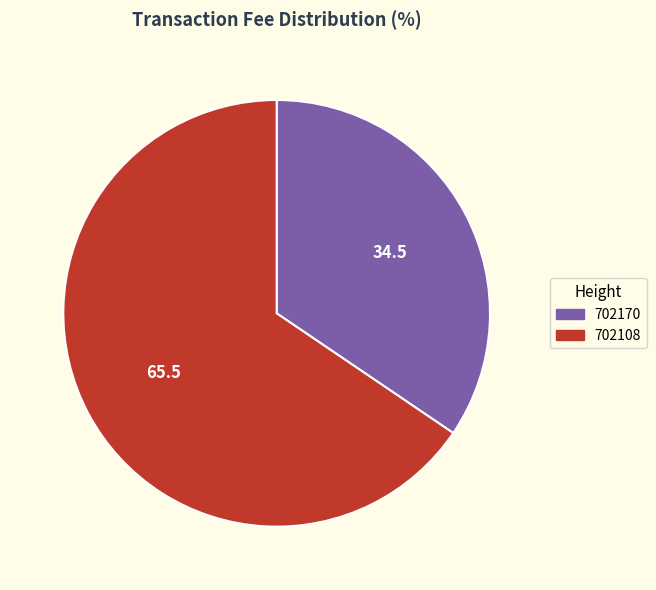

True or false: 702108 accounts for 66% of the total.

True